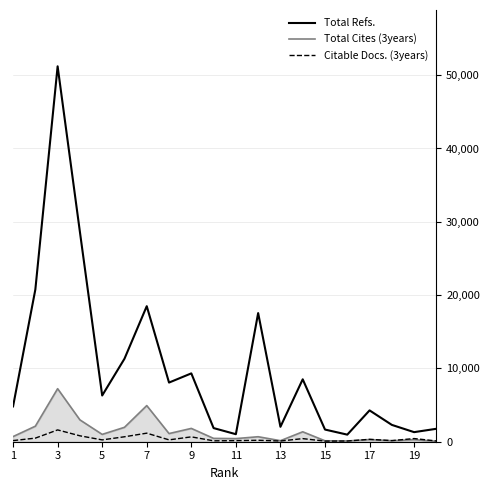

Which series has the largest total across all categories?

Total Refs.